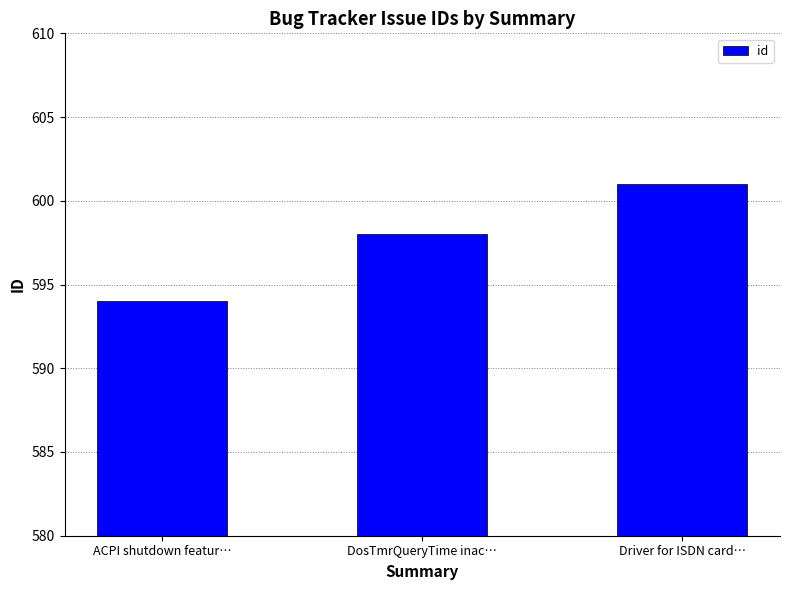

Reading right to left, what are all the values shown in this chart?

601	598	594